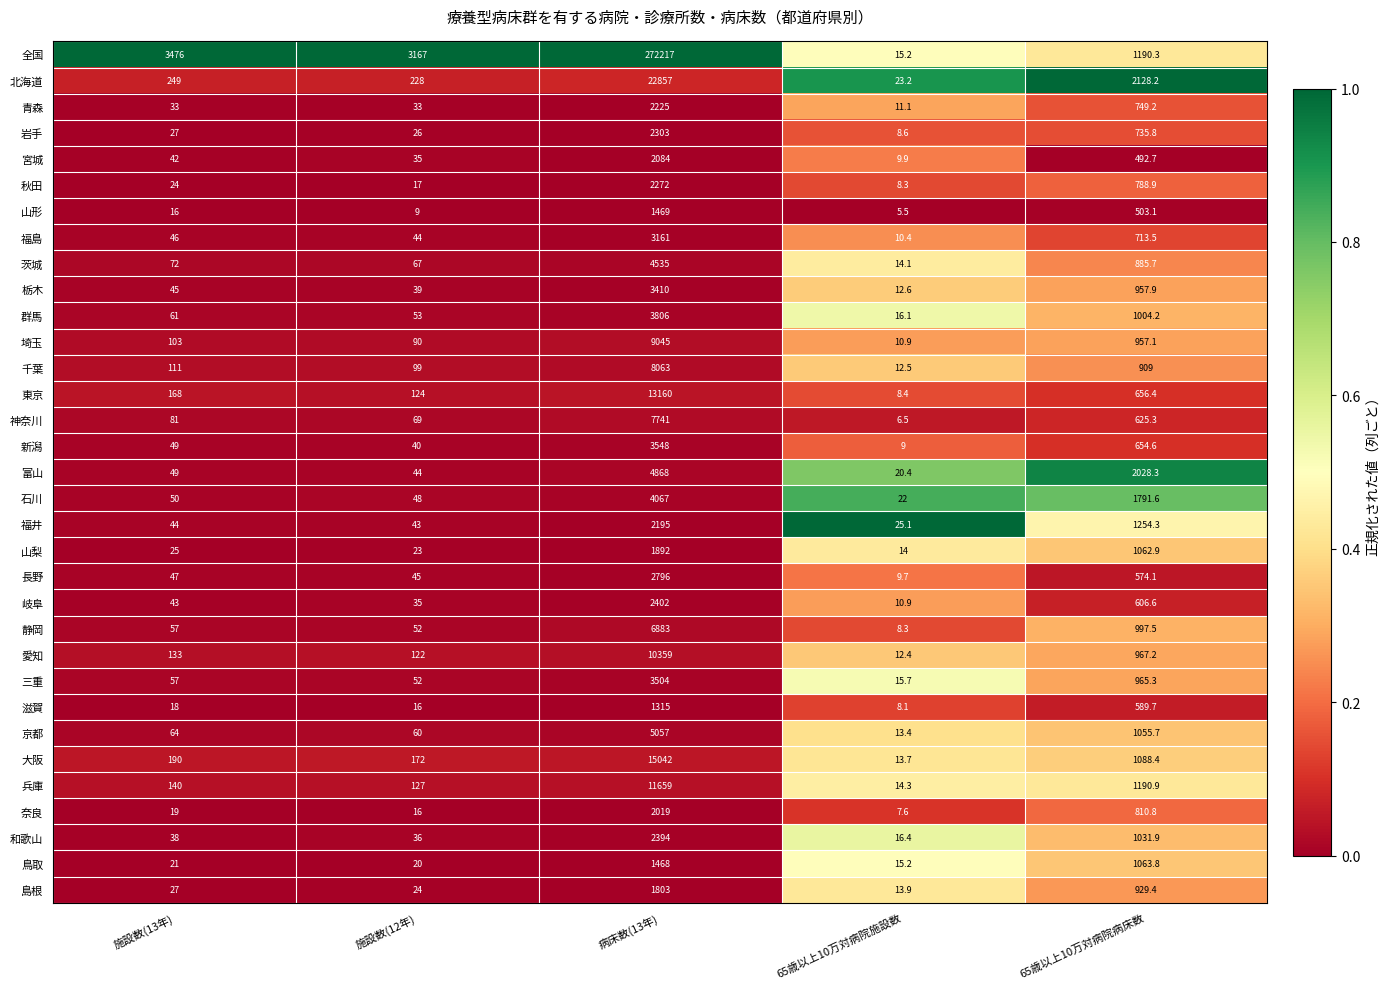

Count the number of categories in the chart.

5